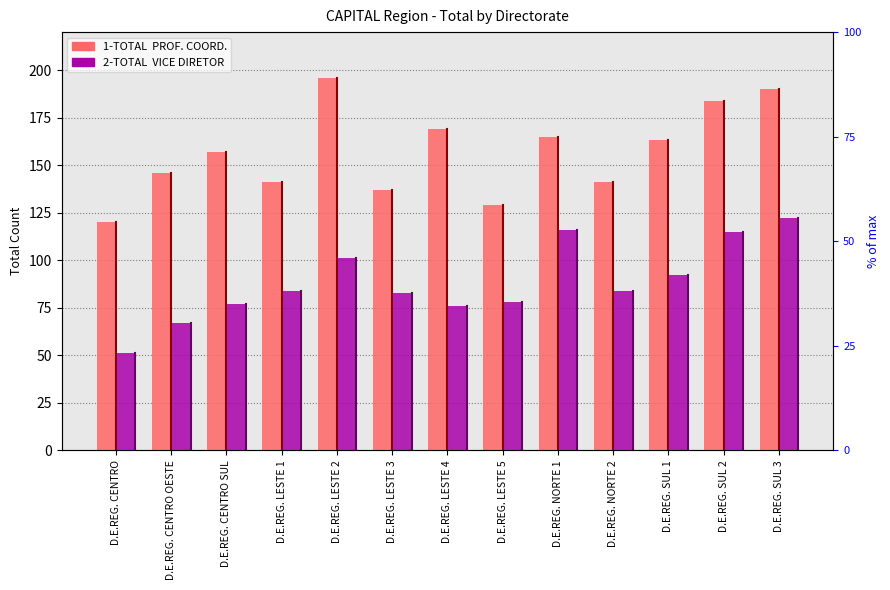

How many data points in 2-TOTAL  VICE DIRETOR are above 84?

5